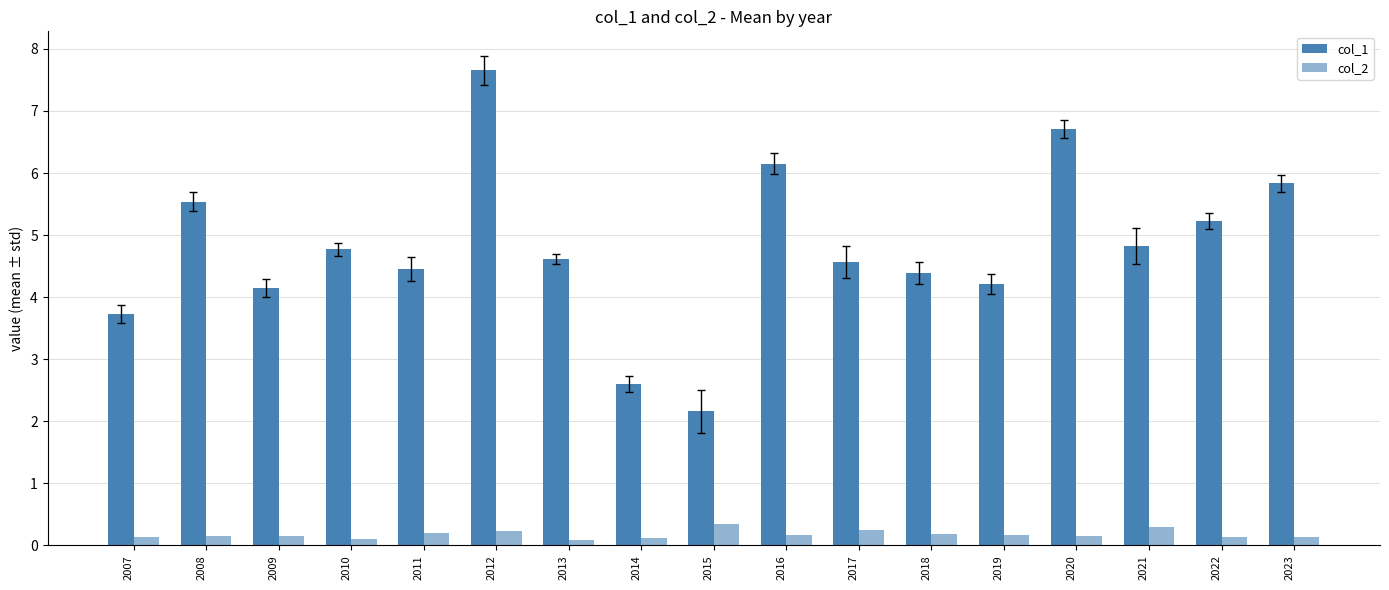

The value of col_2 at 2011 is 0.2. True or false?

True